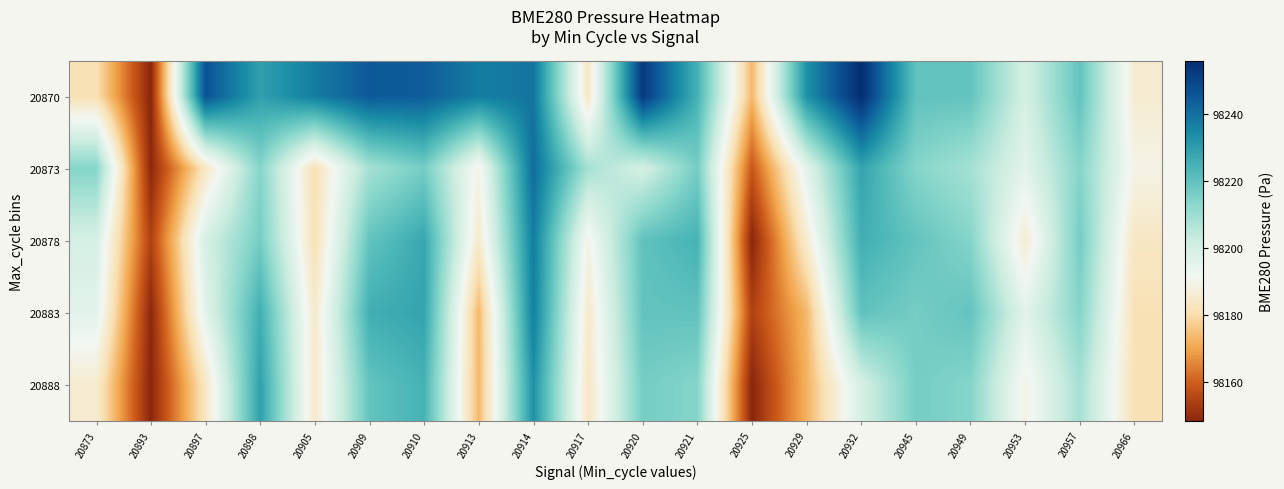

What is the greatest value displayed?

98255.8